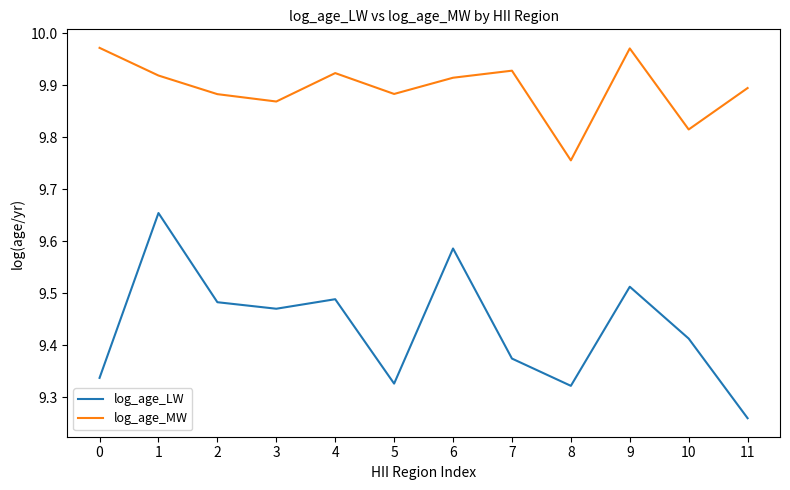

How many interior local peaks does the log_age_LW series have?

4